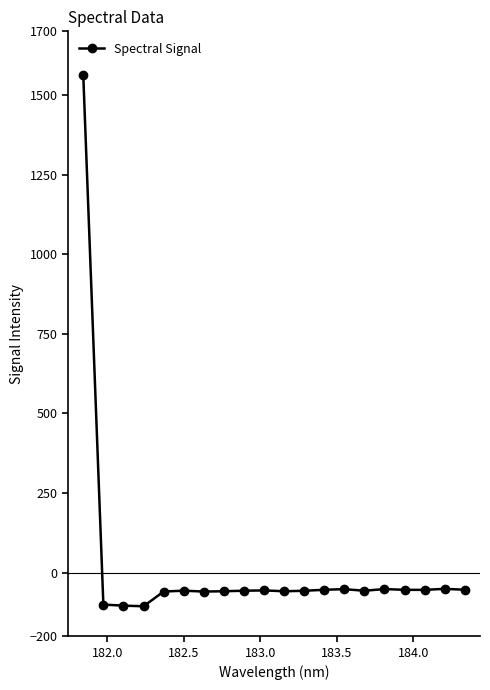

True or false: there are more than 2 points higher than both neighbors.

True